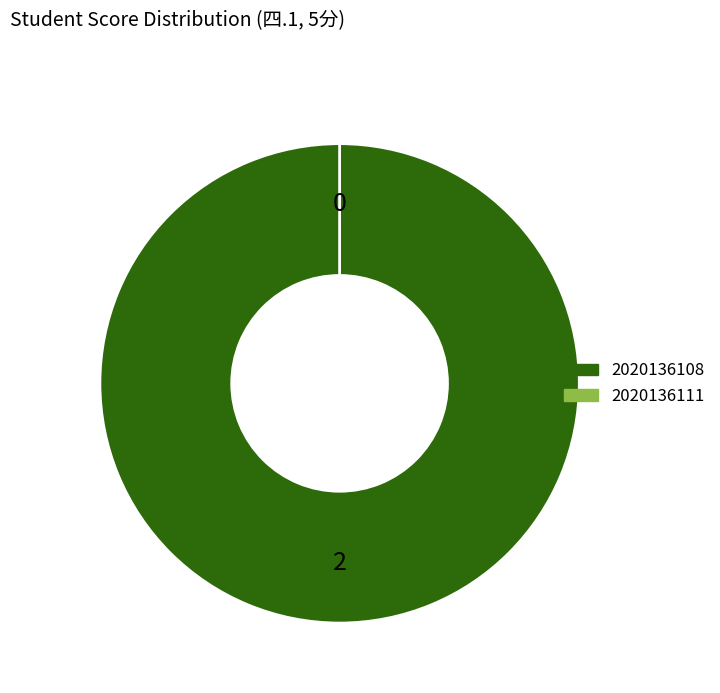

Which slice is the smallest?

2020136111